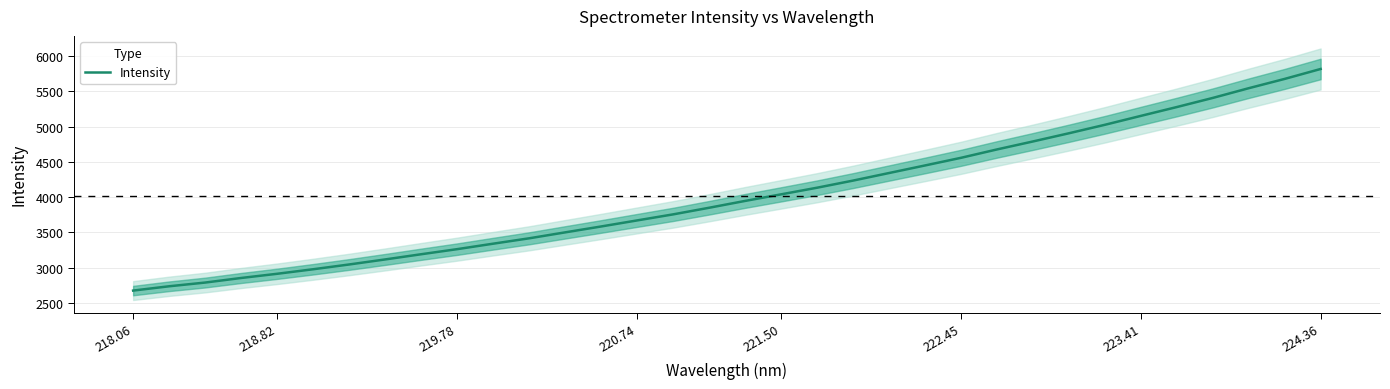

How many categories are shown in the chart?

34